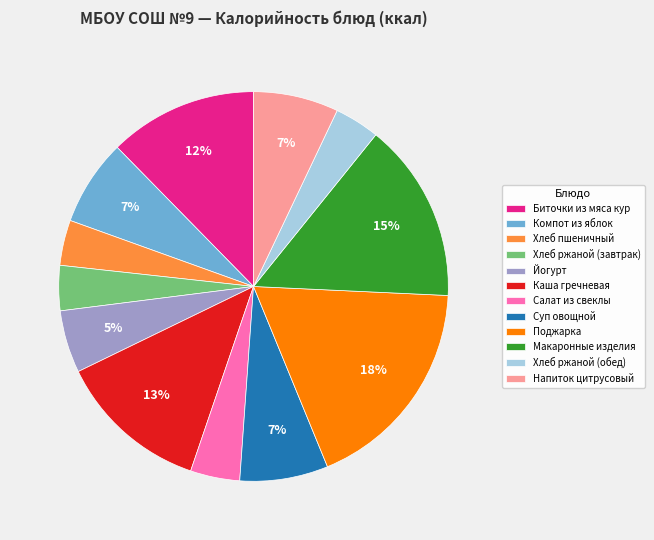

Is there a majority slice in this chart?

No